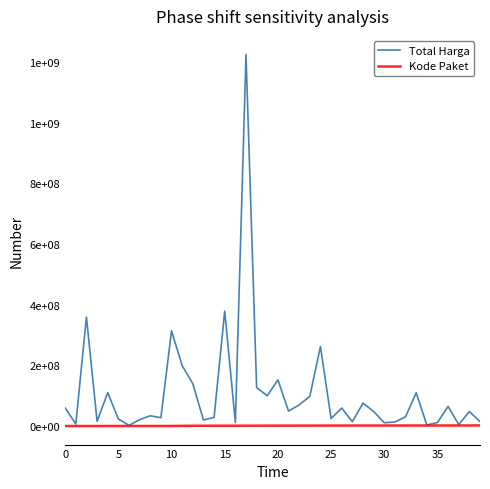

At which label does Kode Paket first exceed 1597005?

21